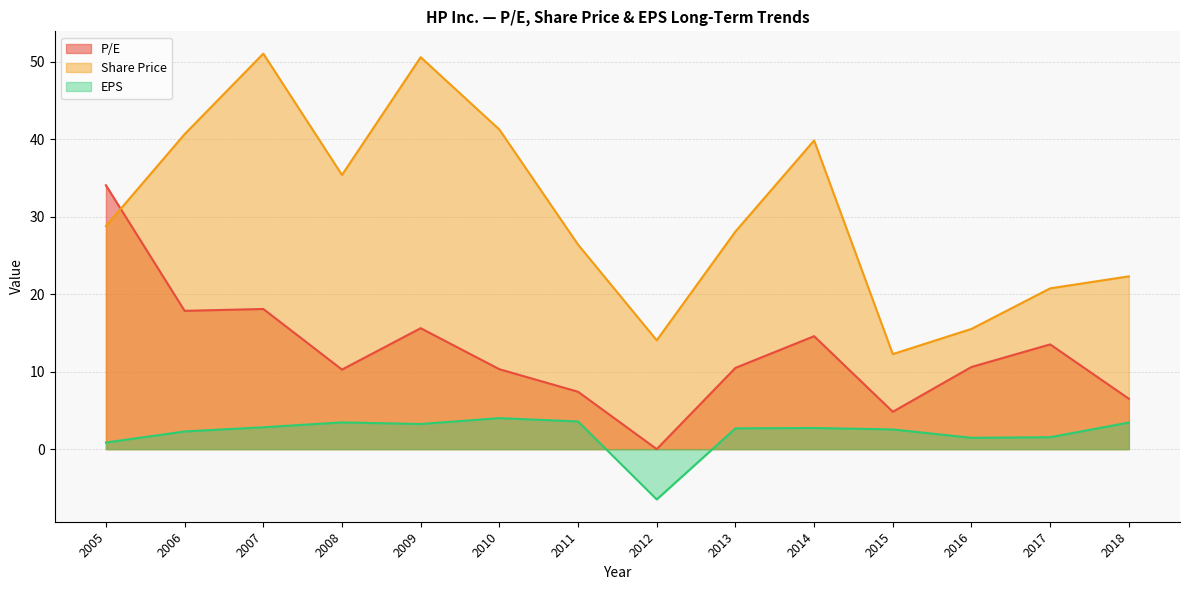

What is the spread (max minus min) of values at 2006?

38.4